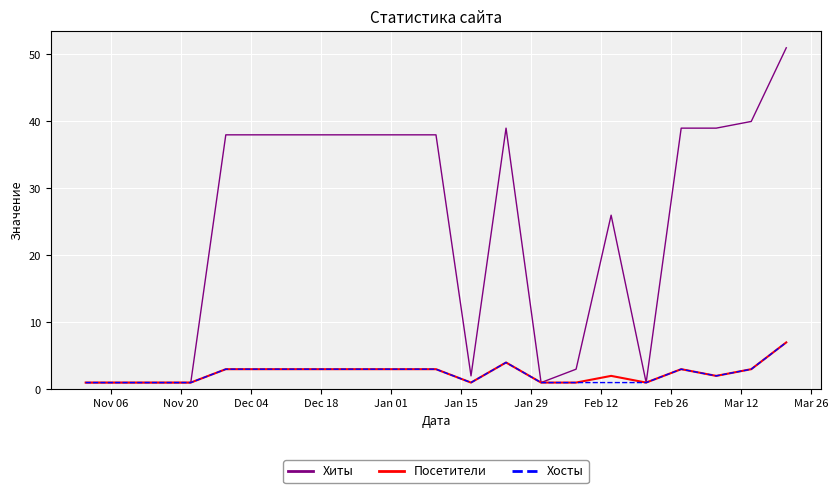

What is the highest value of the Хосты series?

7